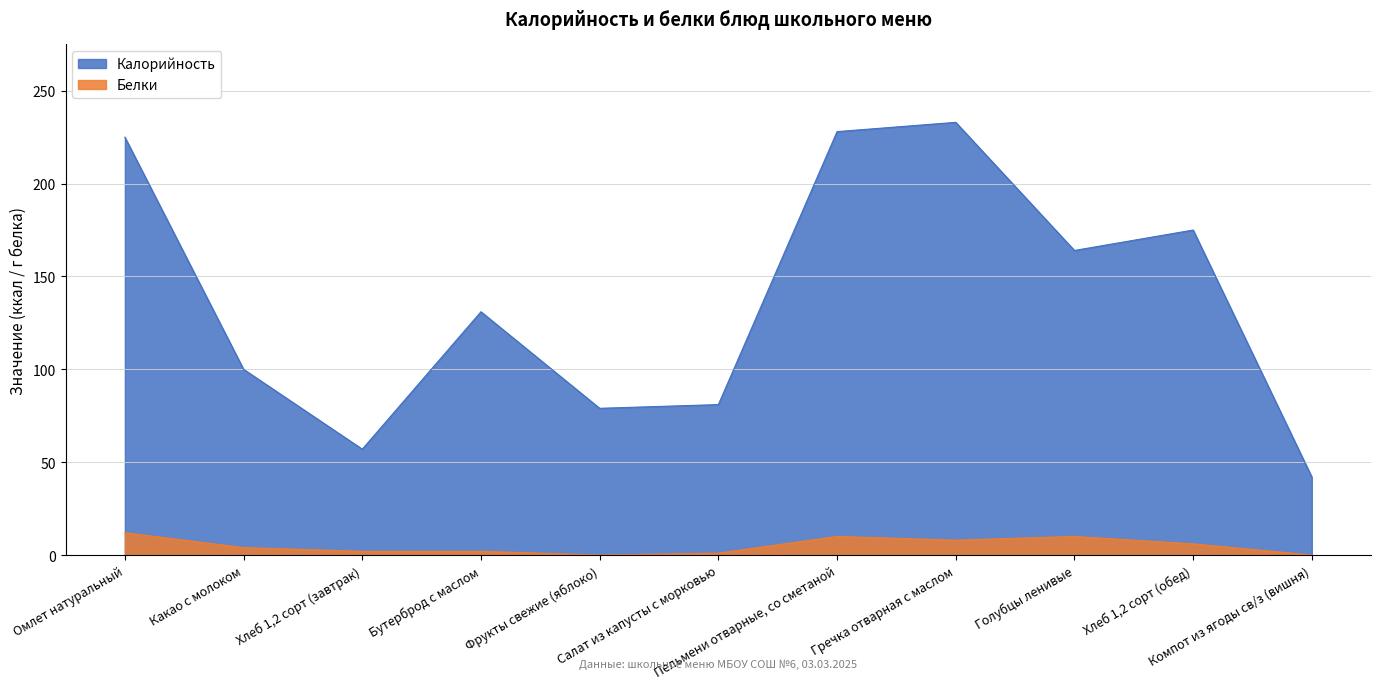

Is it true that Калорийность equals 42 at Компот из ягоды св/з (вишня)?

True